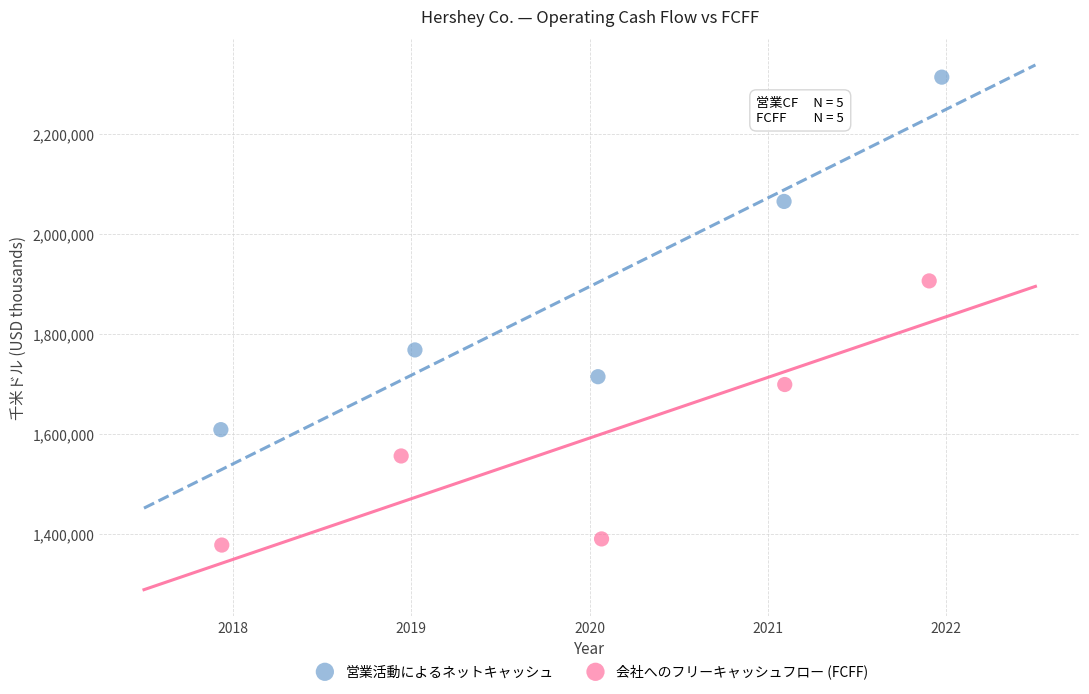

Which series reaches the minimum Y coordinate?

会社へのフリーキャッシュフロー (FCFF)